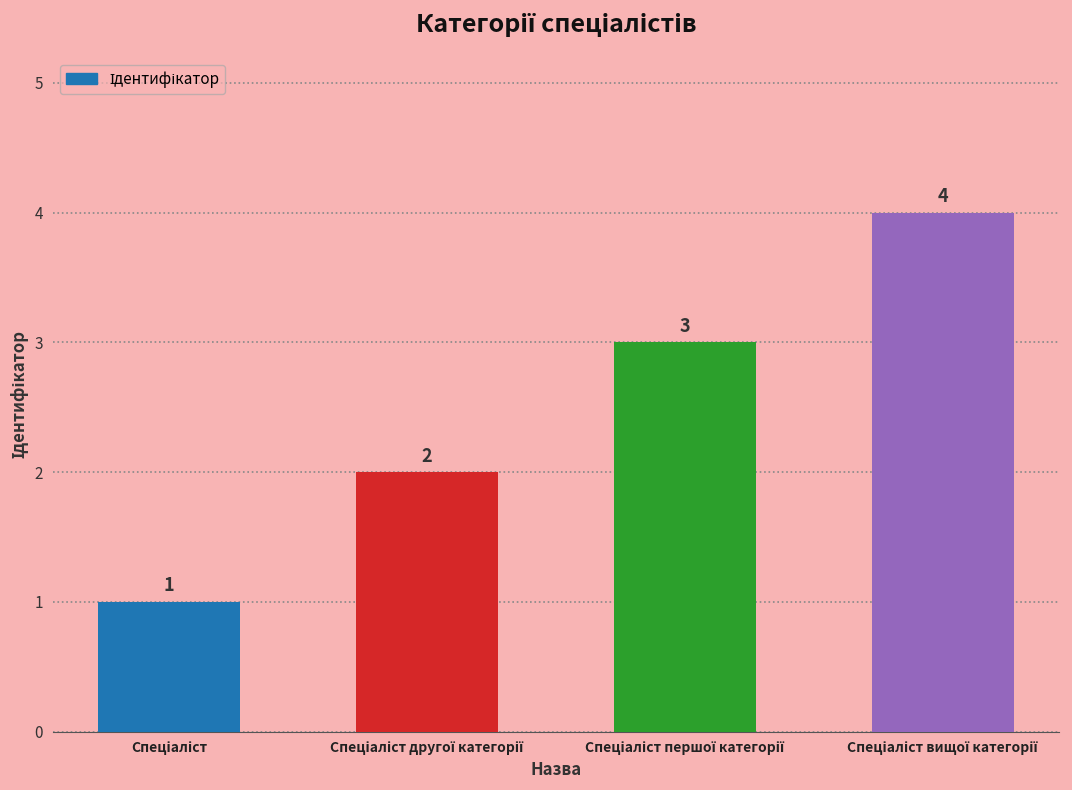

Are the bars horizontal?

No